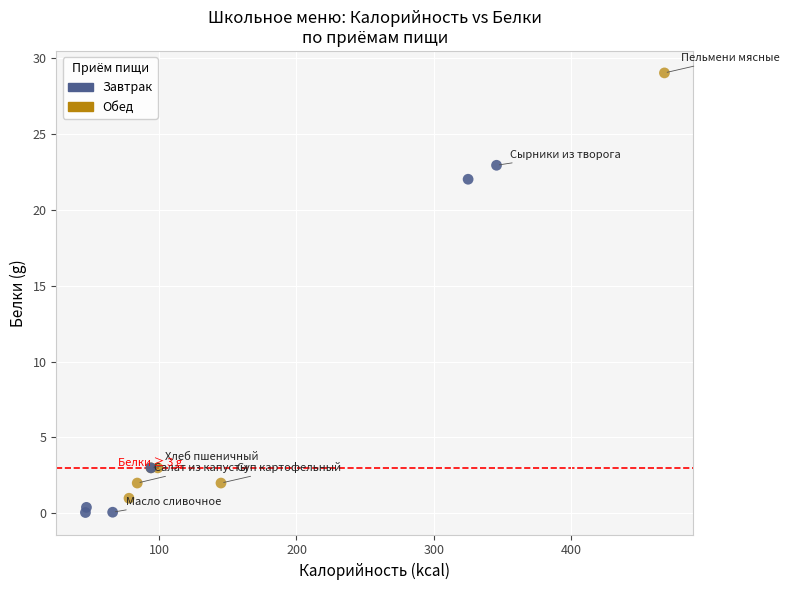

Which series contains the lowest Y value?

Завтрак